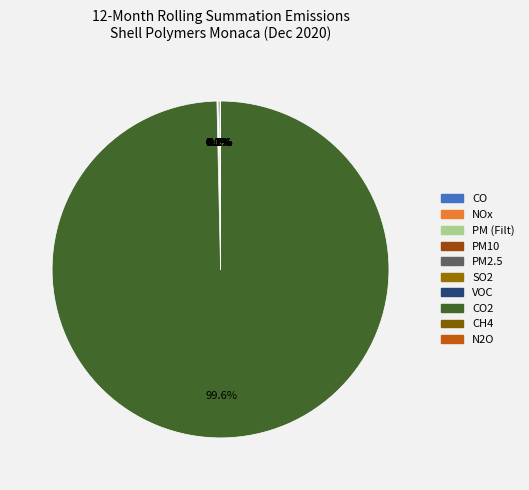

How many slices are in this pie chart?

10